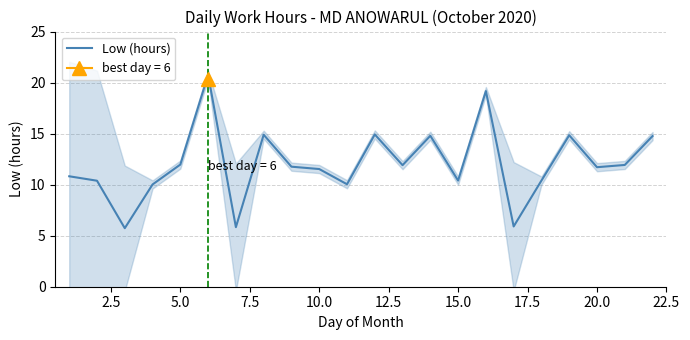

The Low (hours) series shows 11.5 at 10.0. True or false?

True